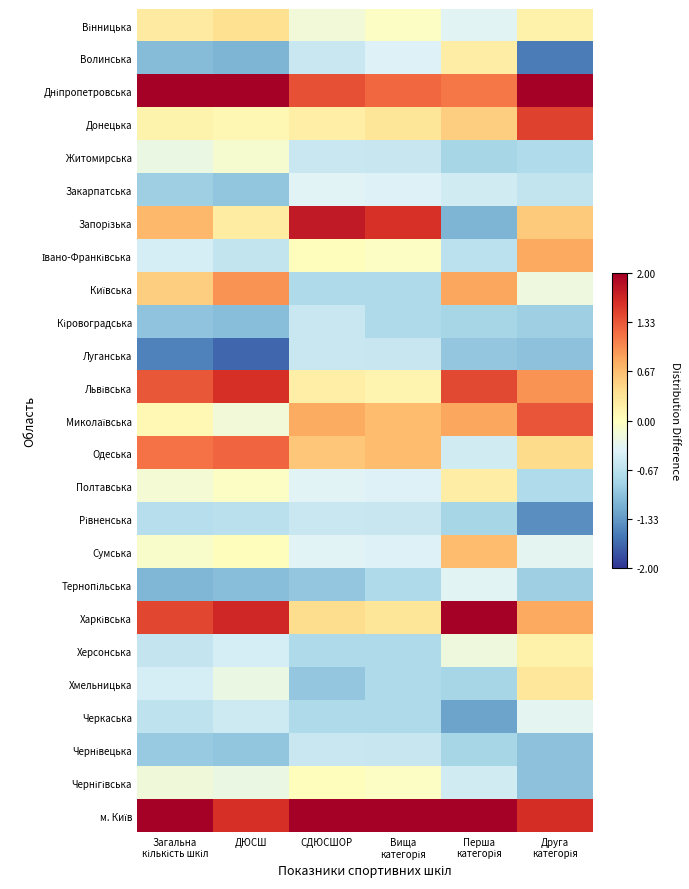

Rank the series by their maximum value, from lowest to highest.

Кіровоградська, Луганська, Рівненська, Чернівецька, Закарпатська, Тернопільська, Черкаська, Житомирська, Чернігівська, Херсонська, Волинська, Полтавська, Хмельницька, Вінницька, Сумська, Івано-Франківська, Київська, Одеська, Миколаївська, Донецька, Львівська, Запорізька, Дніпропетровська, Харківська, м. Київ